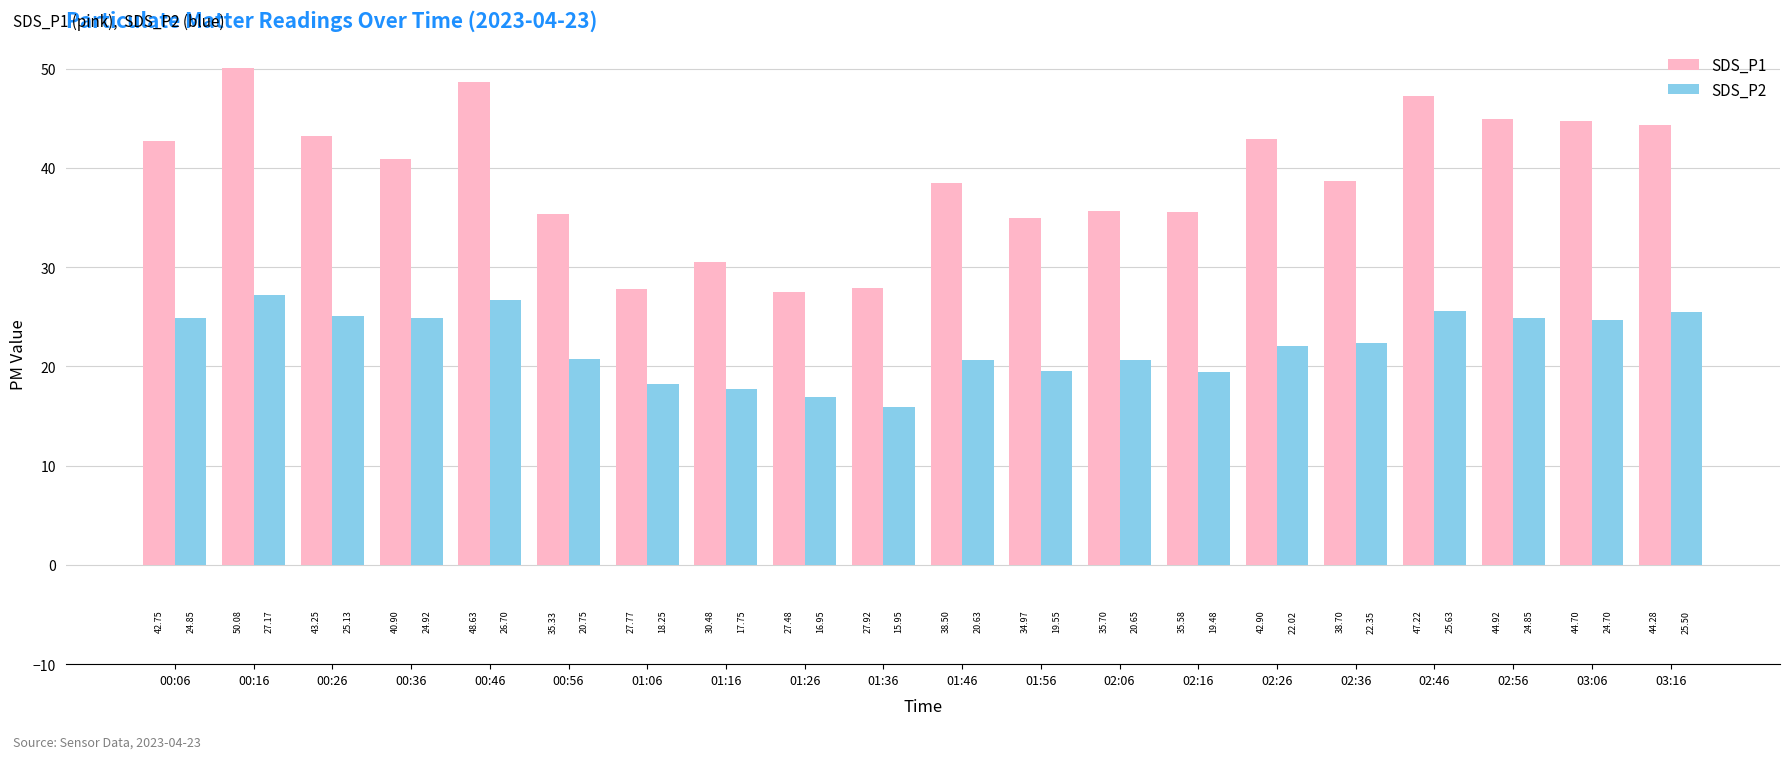

Which series has the largest total across all categories?

SDS_P1